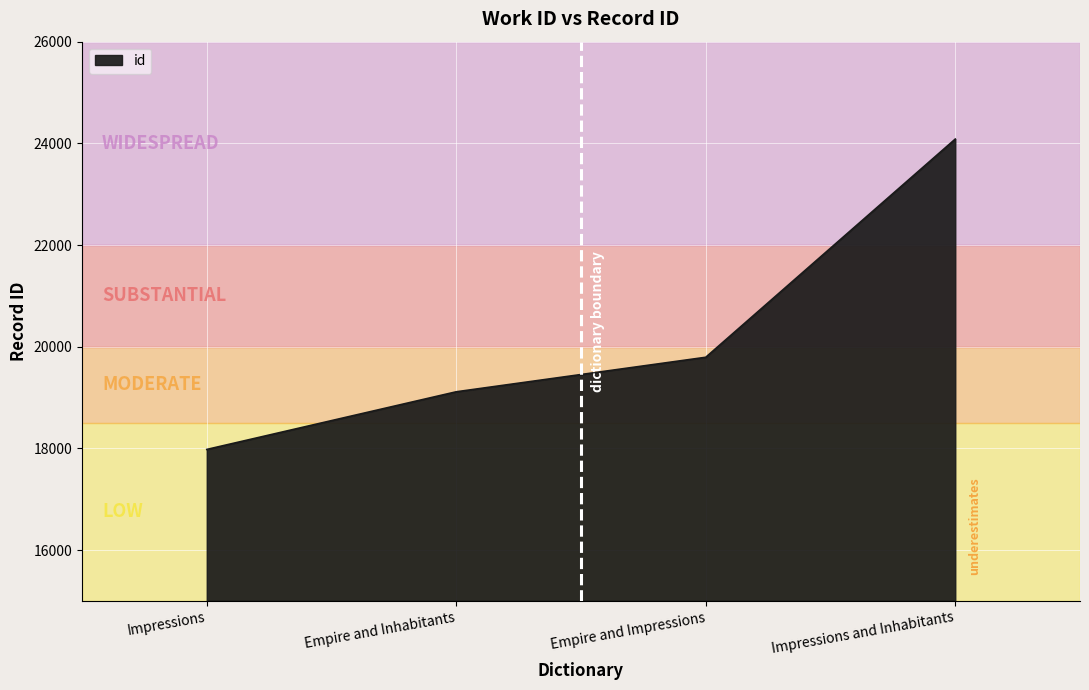

Count the number of data series in this chart.

1